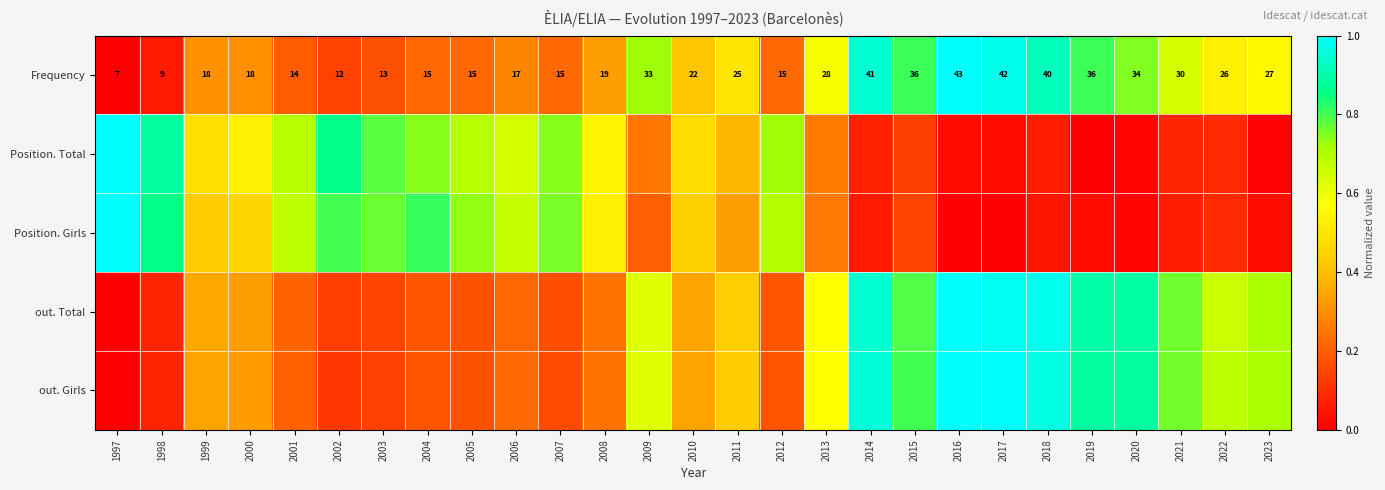

How many values in the Frequency series exceed 0?

26